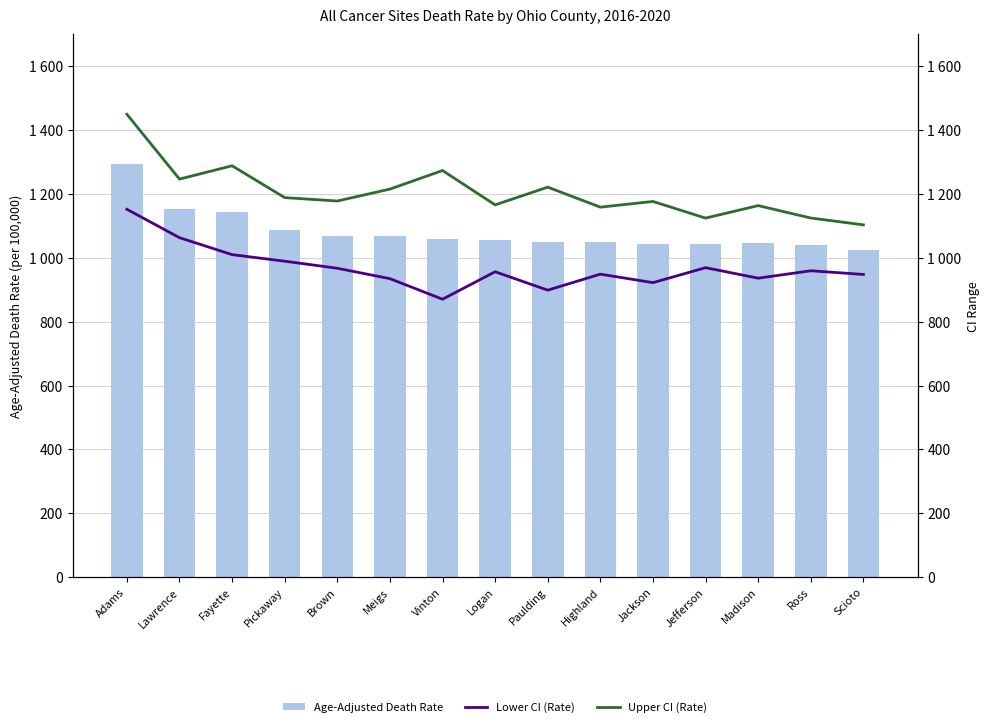

What position from the right is Lawrence?

14